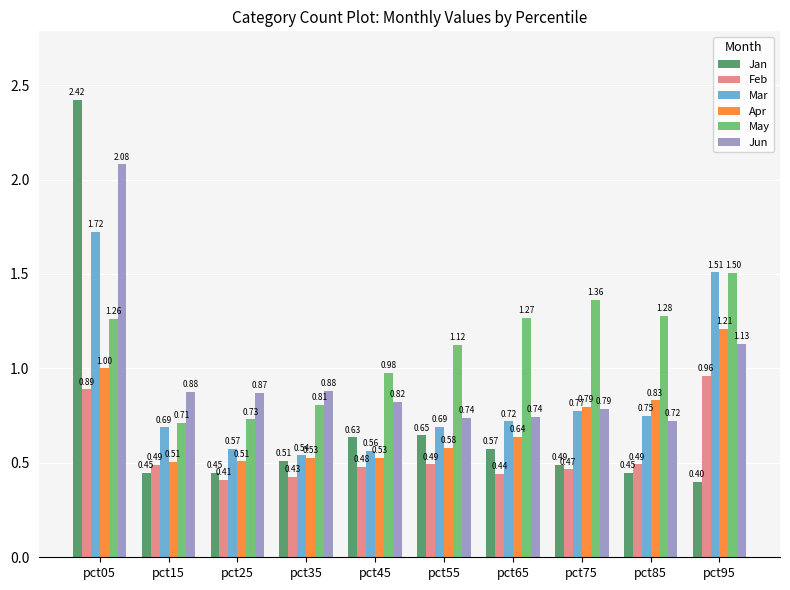

How many bars are there in total?

60